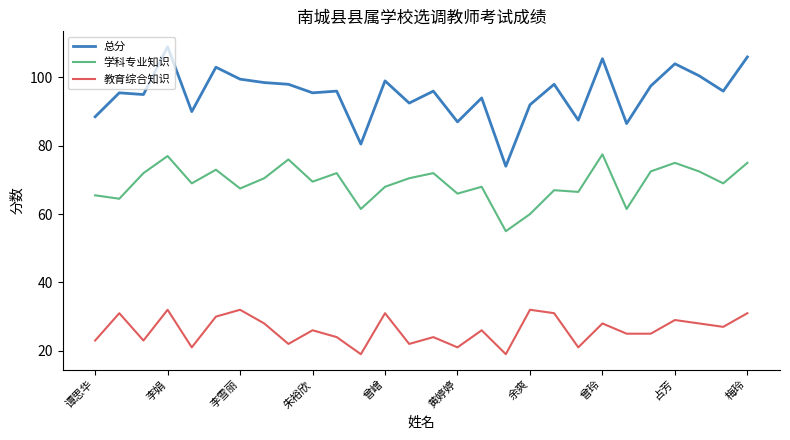

Which series has the largest total across all categories?

总分